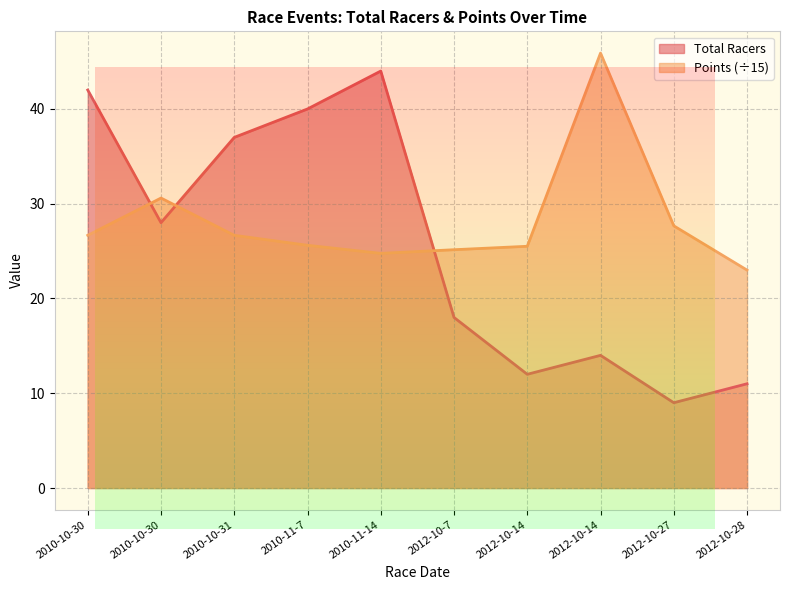

Reading right to left, transcribe all the data shown in this chart.

Total Racers: 2012-10-28=11.0	2012-10-27=9.0	2012-10-14=14.0	2012-10-14=12.0	2012-10-7=18.0	2010-11-14=44.0	2010-11-7=40.0	2010-10-31=37.0	2010-10-30=28.0	2010-10-30=42.0
Points: 2012-10-28=23.0	2012-10-27=27.7	2012-10-14=45.9	2012-10-14=25.5	2012-10-7=25.1	2010-11-14=24.8	2010-11-7=25.6	2010-10-31=26.7	2010-10-30=30.6	2010-10-30=26.7